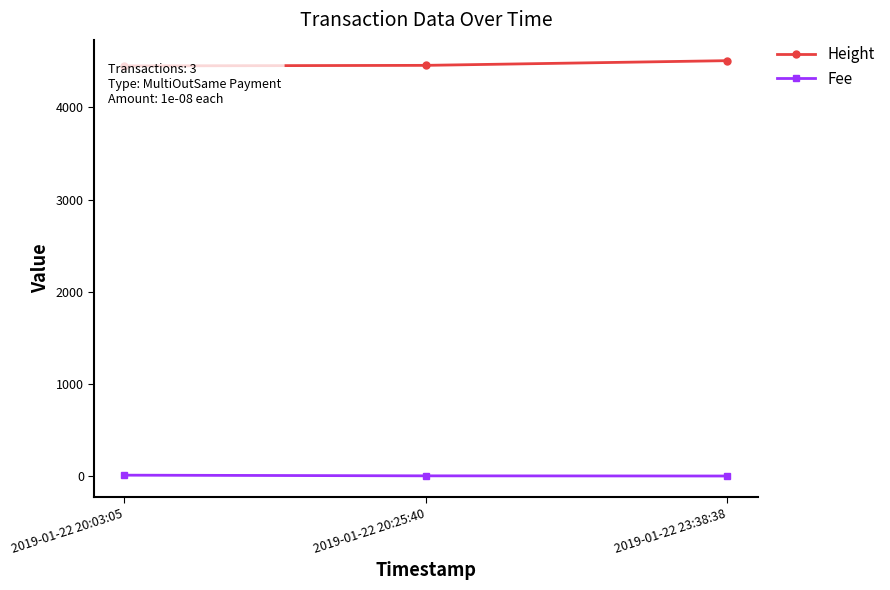

Rank the series by their average value, from highest to lowest.

Height, Fee